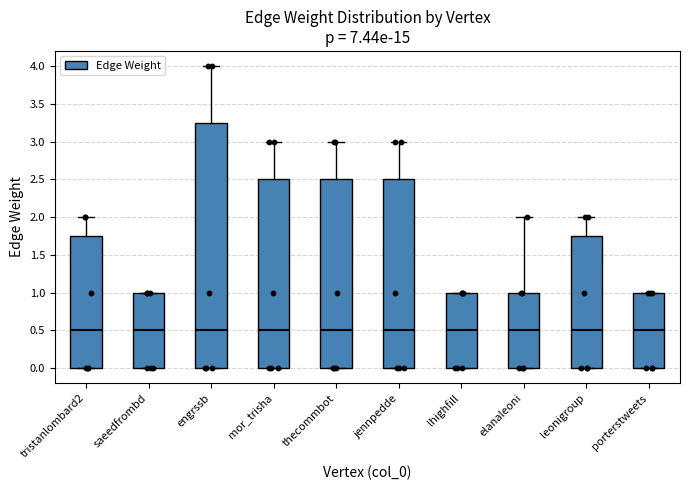

Reading left to right, transcribe this box plot: for each box, give where its median line is, the range the box spans, and where its two whiskers end, as read against the y-axis. The values are not printed on the chart, so give them approximately, as read against the axis.

tristanlombard2: median 0.50, box 0.00 to 1.75, whiskers 0.00 to 2.00
saeedfrombd: median 0.50, box 0.00 to 1.00, whiskers 0.00 to 1.00
engrssb: median 0.50, box 0.00 to 3.25, whiskers 0.00 to 4.00
mor_trisha: median 0.50, box 0.00 to 2.50, whiskers 0.00 to 3.00
thecommbot: median 0.50, box 0.00 to 2.50, whiskers 0.00 to 3.00
jennpedde: median 0.50, box 0.00 to 2.50, whiskers 0.00 to 3.00
lhighfill: median 0.50, box 0.00 to 1.00, whiskers 0.00 to 1.00
elanaleoni: median 0.50, box 0.00 to 1.00, whiskers 0.00 to 2.00
leonigroup: median 0.50, box 0.00 to 1.75, whiskers 0.00 to 2.00
porterstweets: median 0.50, box 0.00 to 1.00, whiskers 0.00 to 1.00